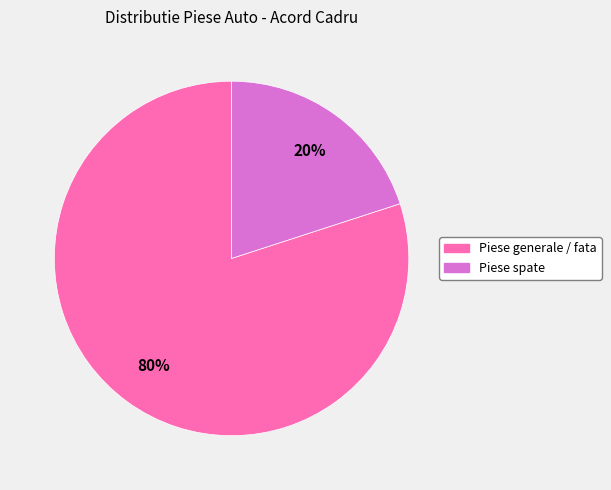

To the nearest percent, what is the average slice percentage?

50%